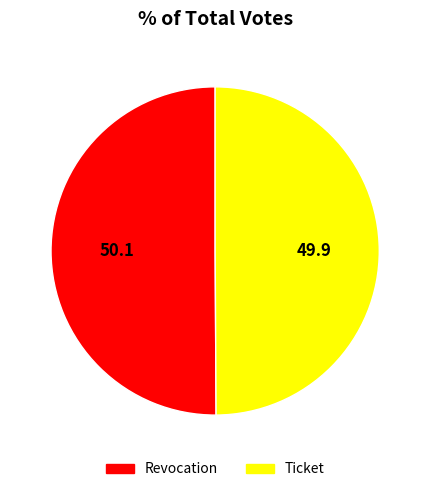

Approximately how many times larger is the value at Revocation compared to Ticket?

1.0